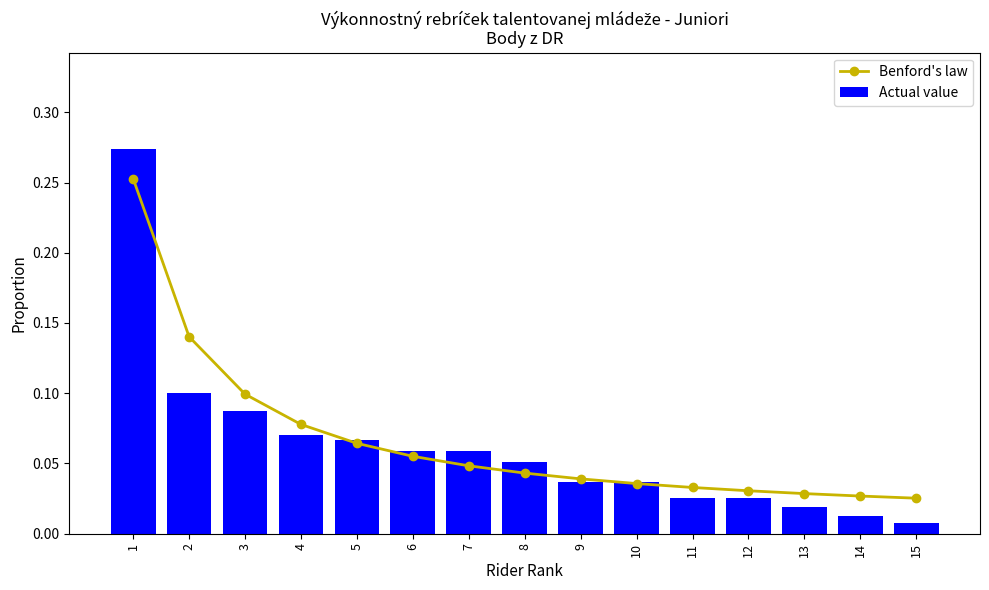

Reading left to right, transcribe all the data shown in this chart.

Benford's law: 0.3	0.1	0.1	0.1	0.1	0.1	0.0	0.0	0.0	0.0	0.0	0.0	0.0	0.0	0.0
Actual value: 0.3	0.1	0.1	0.1	0.1	0.1	0.1	0.1	0.0	0.0	0.0	0.0	0.0	0.0	0.0